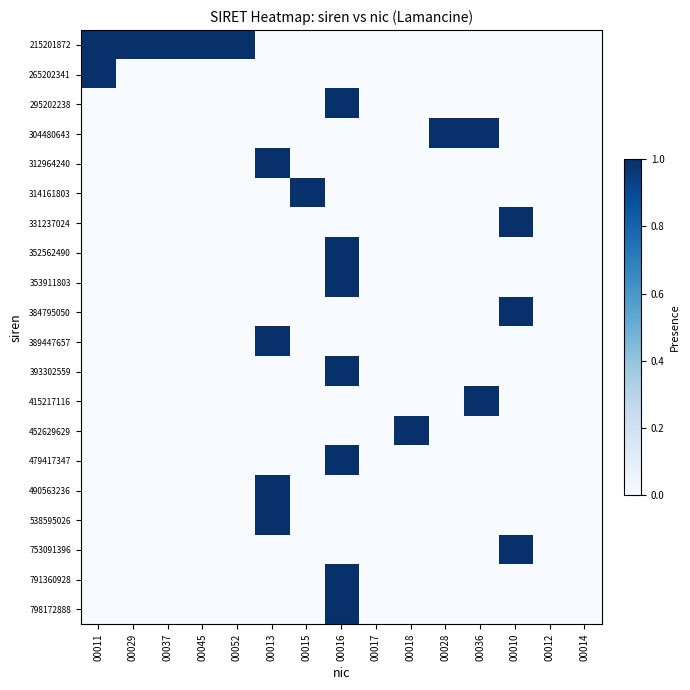

Between 00029 and 00013, which series saw the biggest shift?

215201872